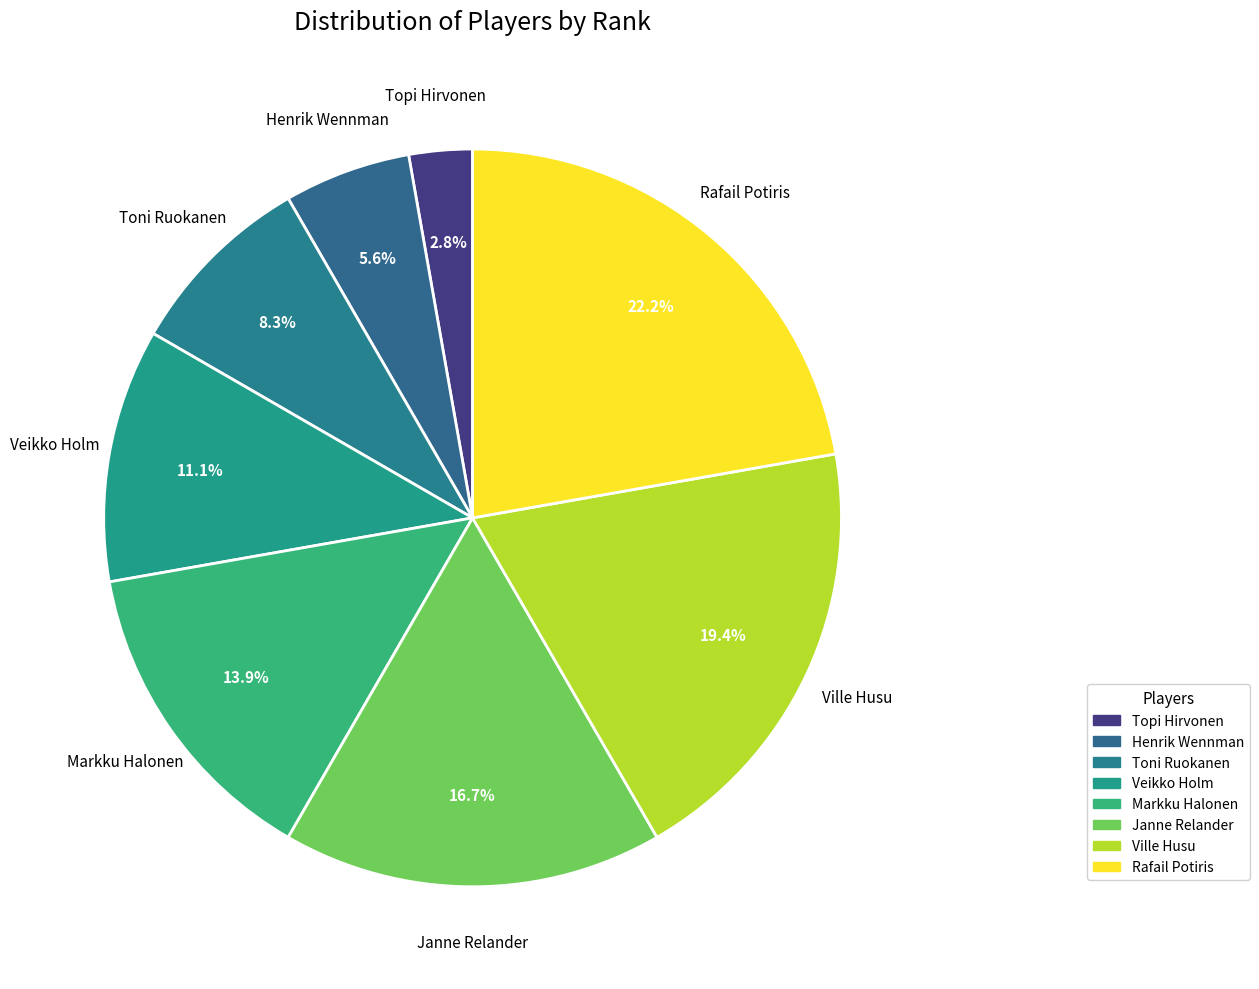

Rank the categories by value from highest to lowest.

Rafail Potiris, Ville Husu, Janne Relander, Markku Halonen, Veikko Holm, Toni Ruokanen, Henrik Wennman, Topi Hirvonen